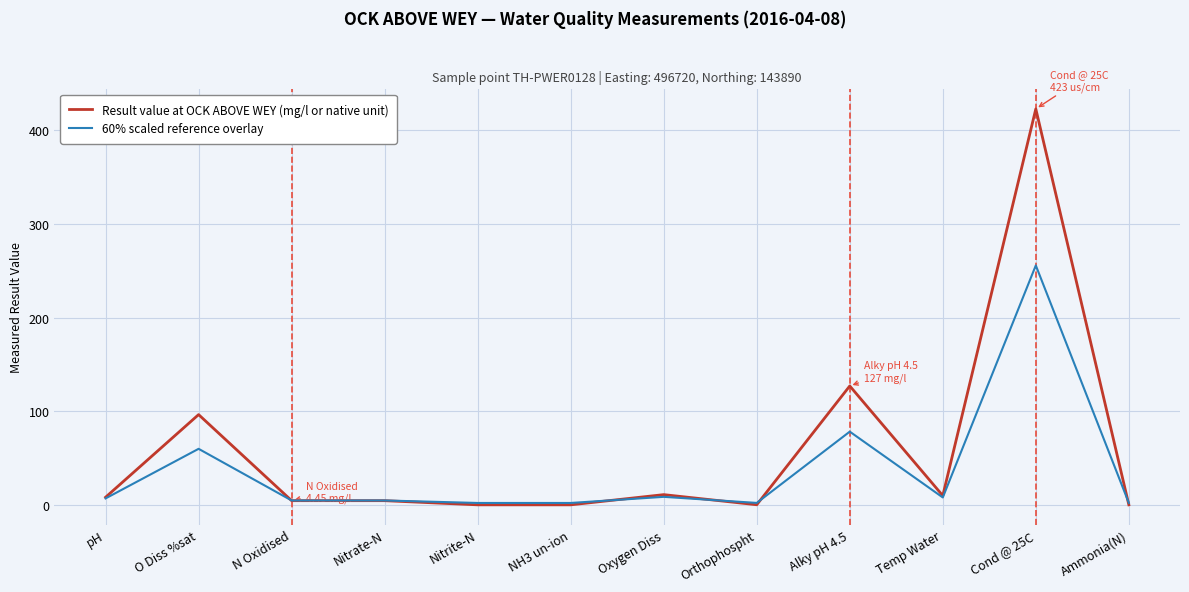

What is the average value of the Result value at OCK ABOVE WEY (mg/l or native unit) series?

57.0